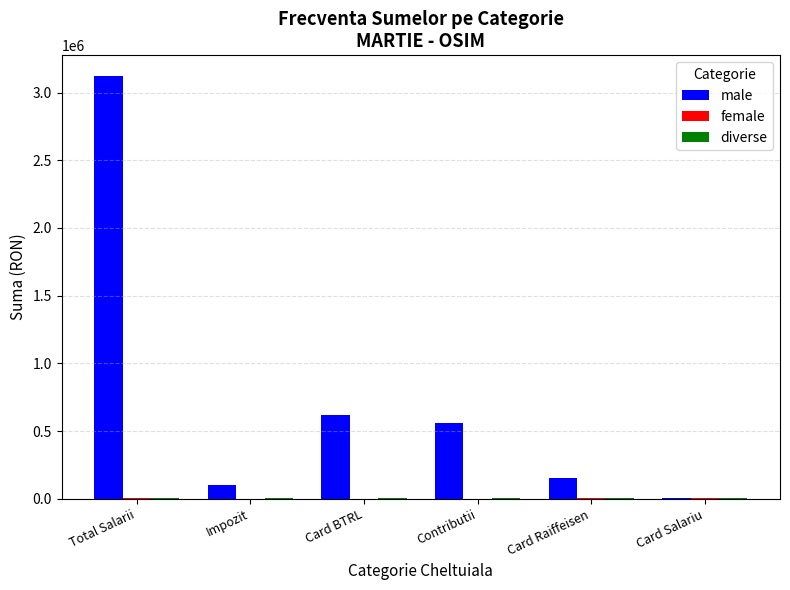

At which category is the sum across all series the highest?

Total Salarii